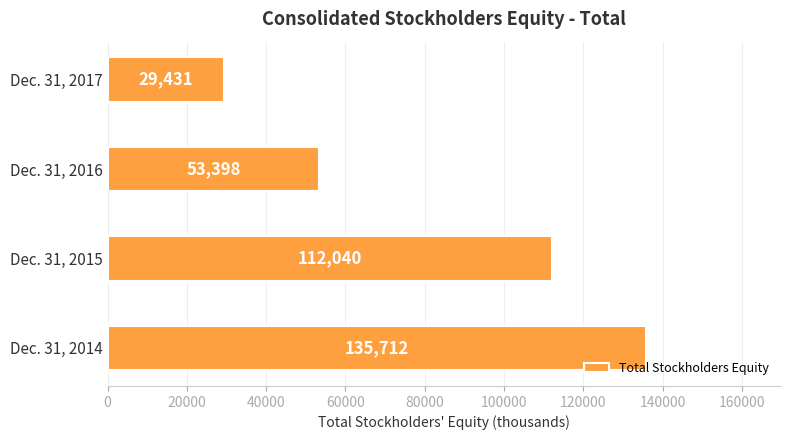

How many values are below 112040?

2